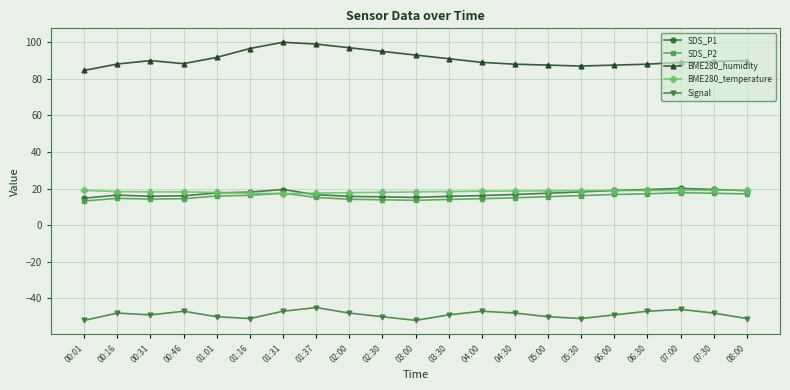

True or false: SDS_P2 and BME280_humidity intersect in this chart.

False